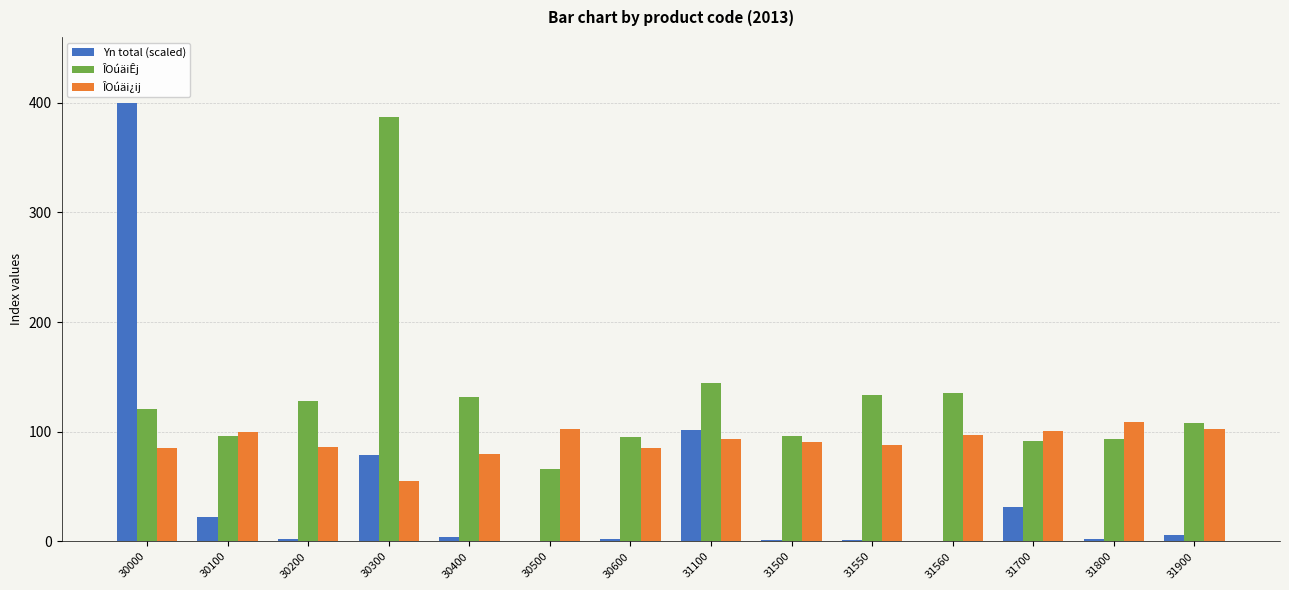

At which category is the sum across all series the highest?

30000